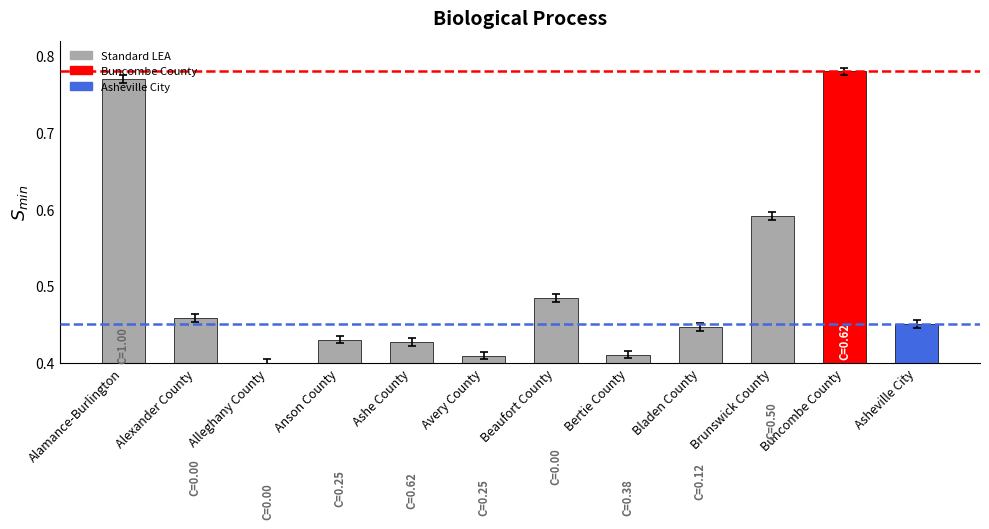

What is the sum of all values?

6.1